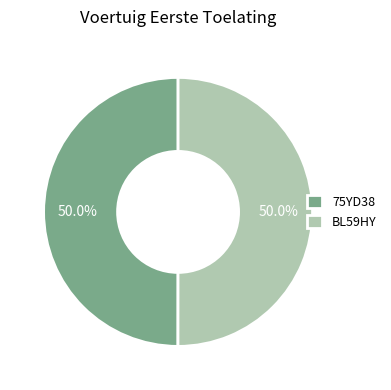

What is the ratio of the value at BL59HY to the value at 75YD38?

1.0